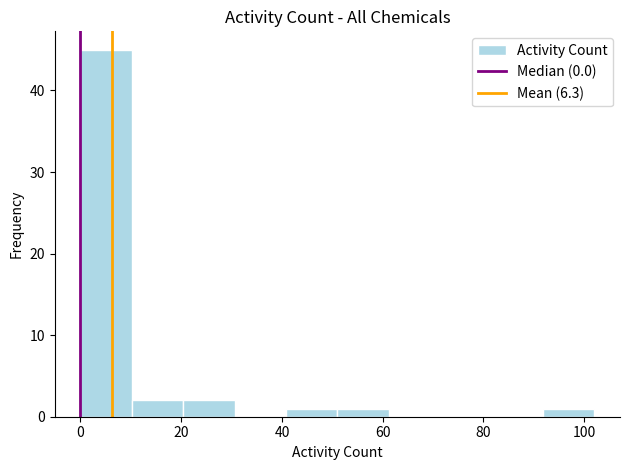

Reading left to right, list every bar in this chart as the range it spans on the x-axis followed by its height. Neither the bar edges nor the heights are printed on the chart, so give them approximately, as read against the axes.

0.0 to 10.2: 45
10.2 to 20.4: 2
20.4 to 30.6: 2
30.6 to 40.8: 0
40.8 to 51.0: 1
51.0 to 61.2: 1
61.2 to 71.4: 0
71.4 to 81.6: 0
81.6 to 91.8: 0
91.8 to 102.0: 1